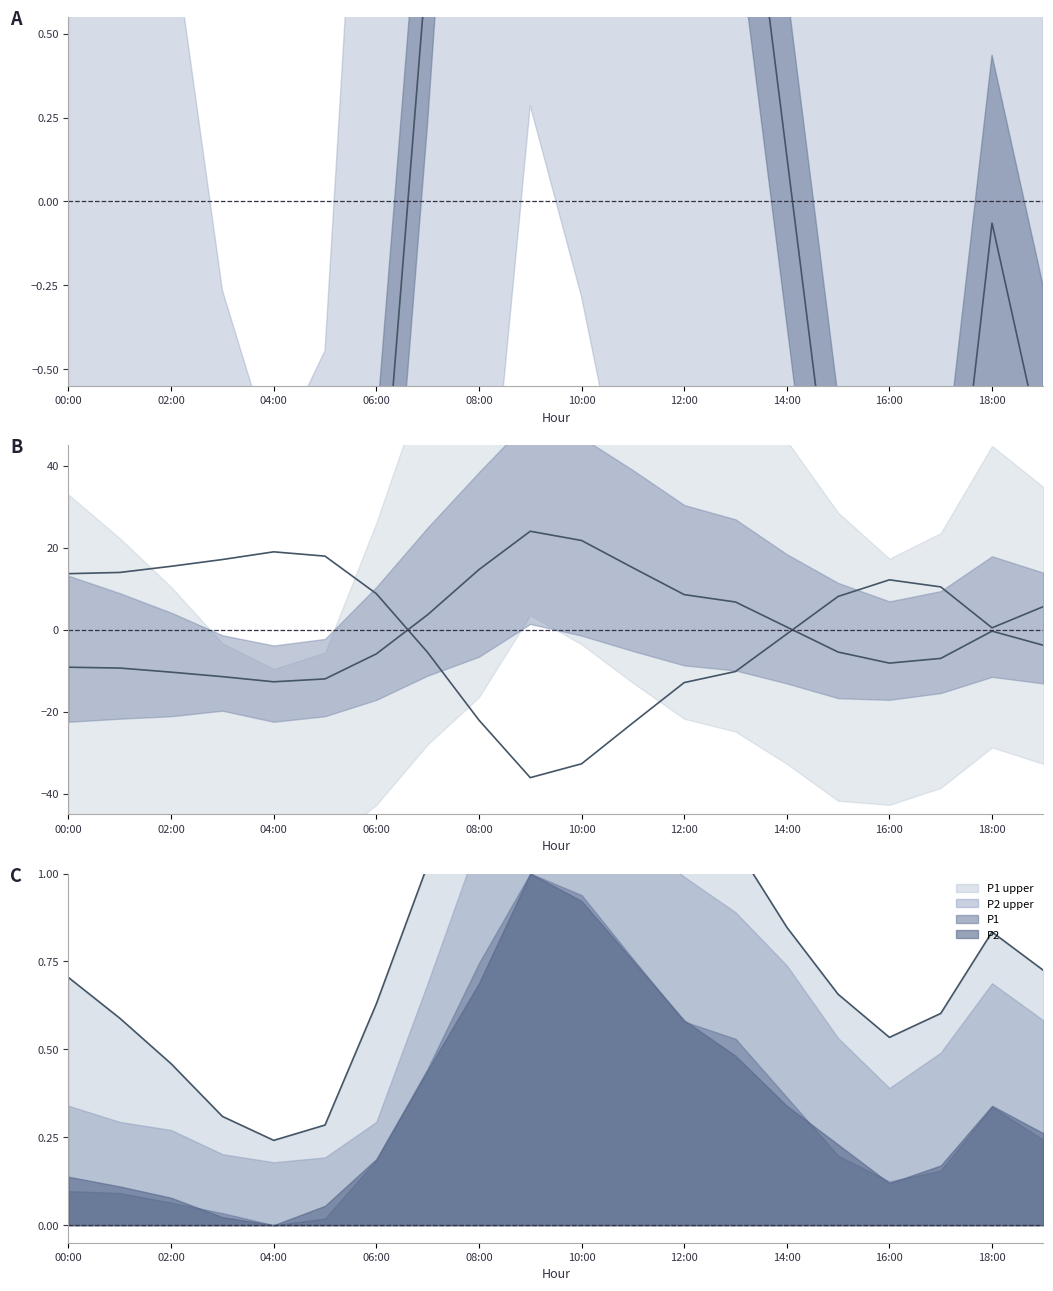

How many negative values does the P1 series have?

12